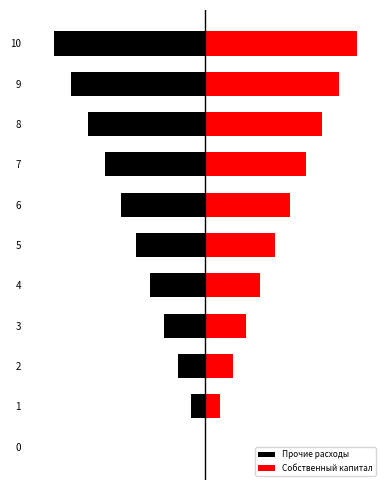

How many data points does each series have?

11